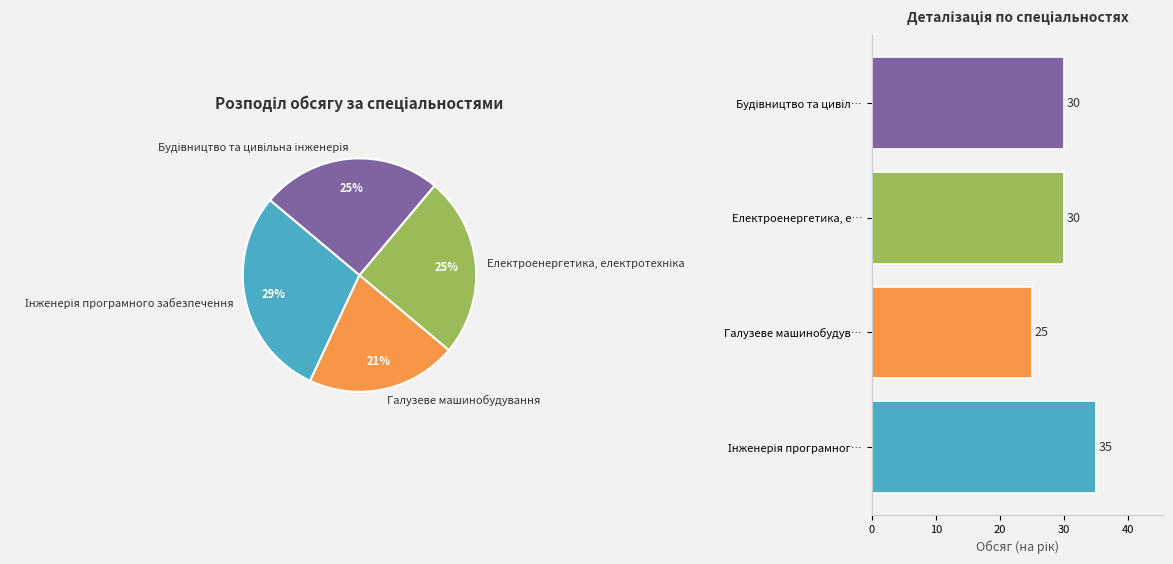

The Інженерія програмног… slice represents 29% of the pie. True or false?

True